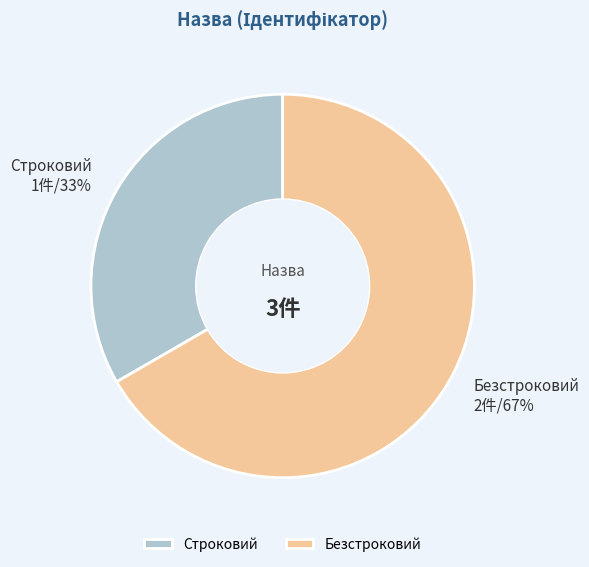

Do Строковий and Безстроковий together represent more than half of the pie?

Yes